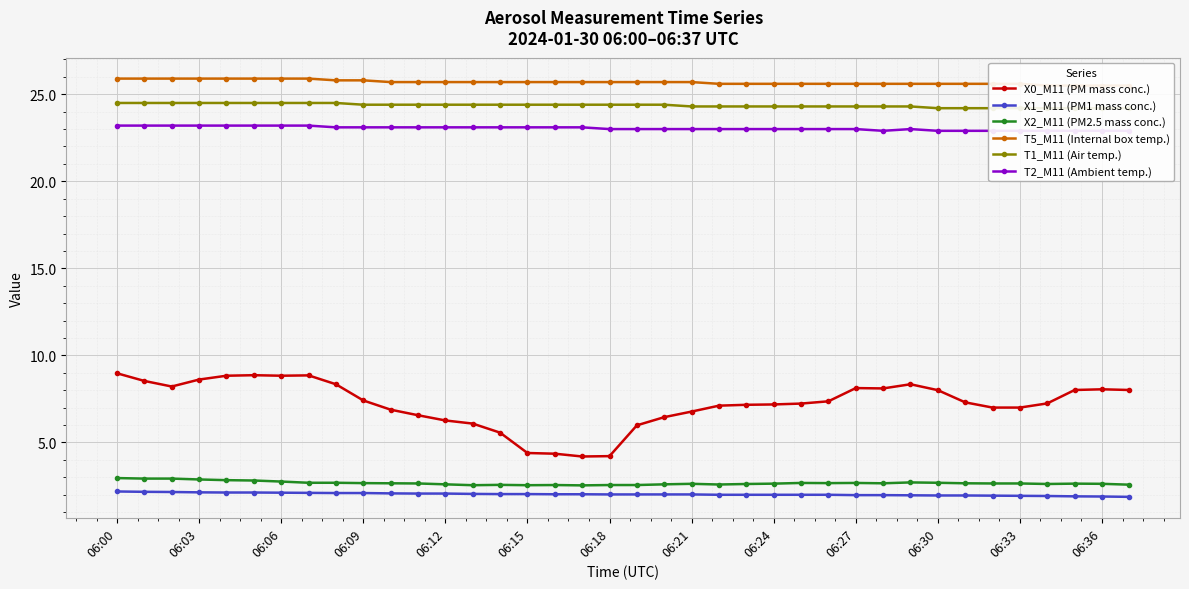

True or false: X1_M11 (PM1 mass conc.) has more than 0 points higher than both neighbors.

False